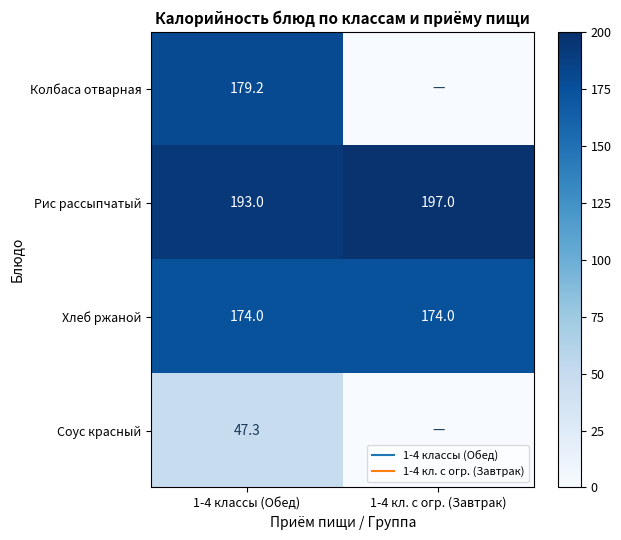

What is the sum of the Рис рассыпчатый values at 1-4 классы (Обед) and 1-4 кл. с огр. (Завтрак)?

390.0